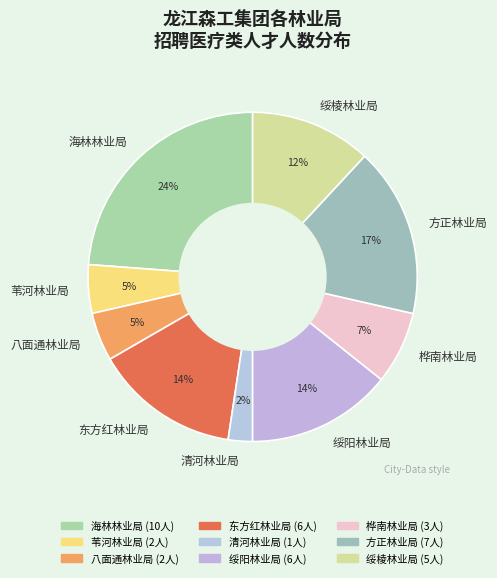

Between 海林林业局 and 八面通林业局, which is larger?

海林林业局